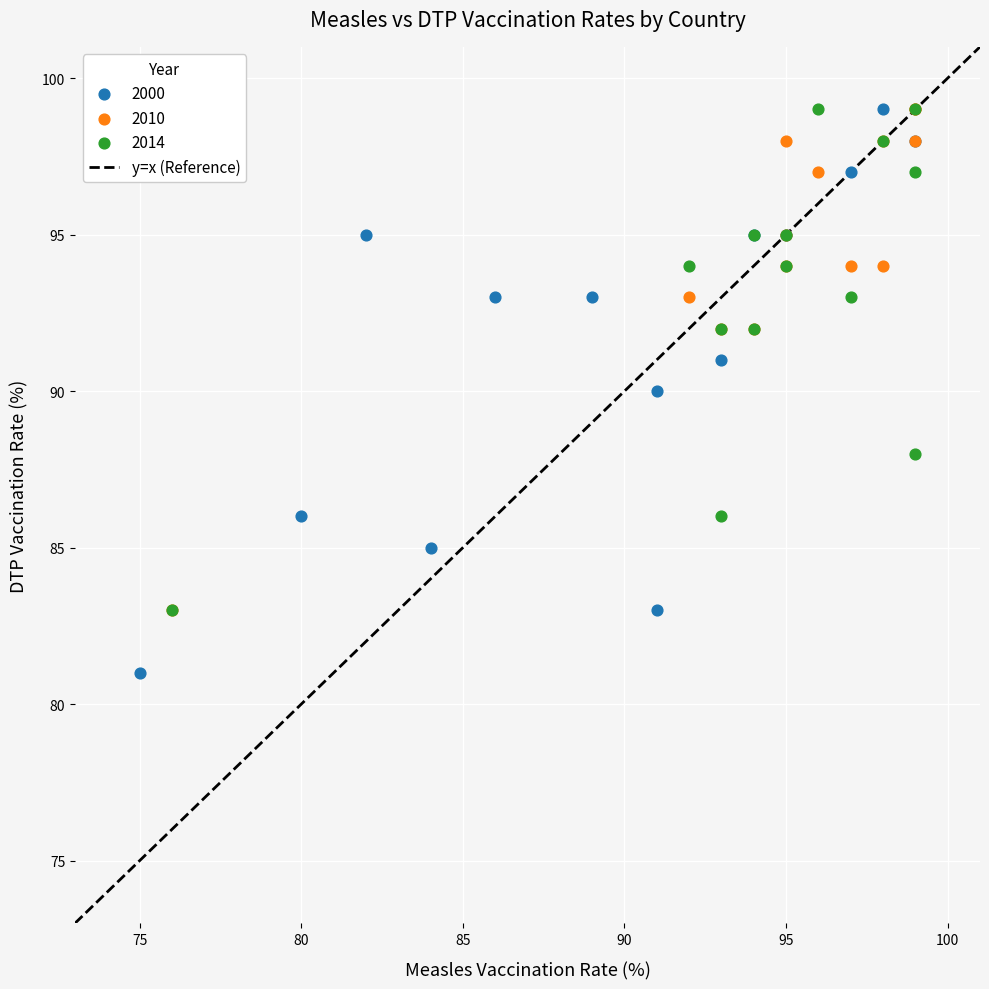

Which series contains the lowest Y value?

2000